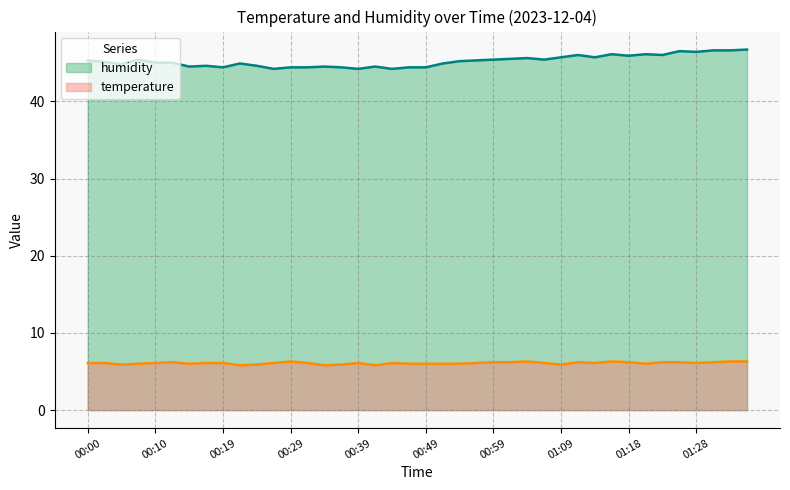

True or false: temperature has a value of 7.9 at 01:09.

False